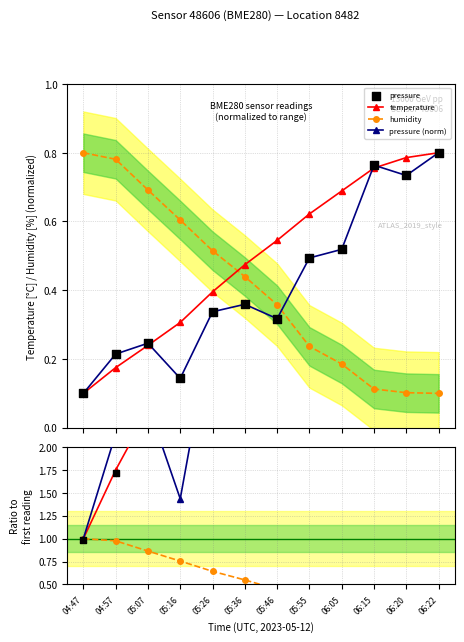

Which series has the largest total across all categories?

temperature